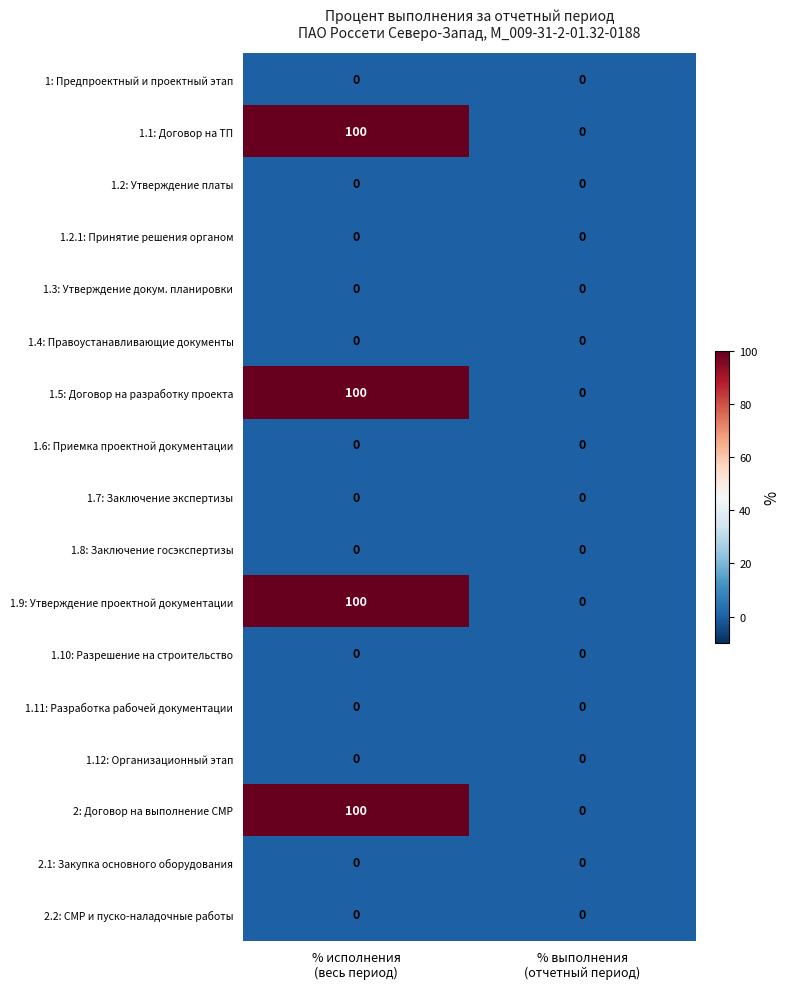

What is the highest value of the 1.5: Договор на разработку проекта series?

100